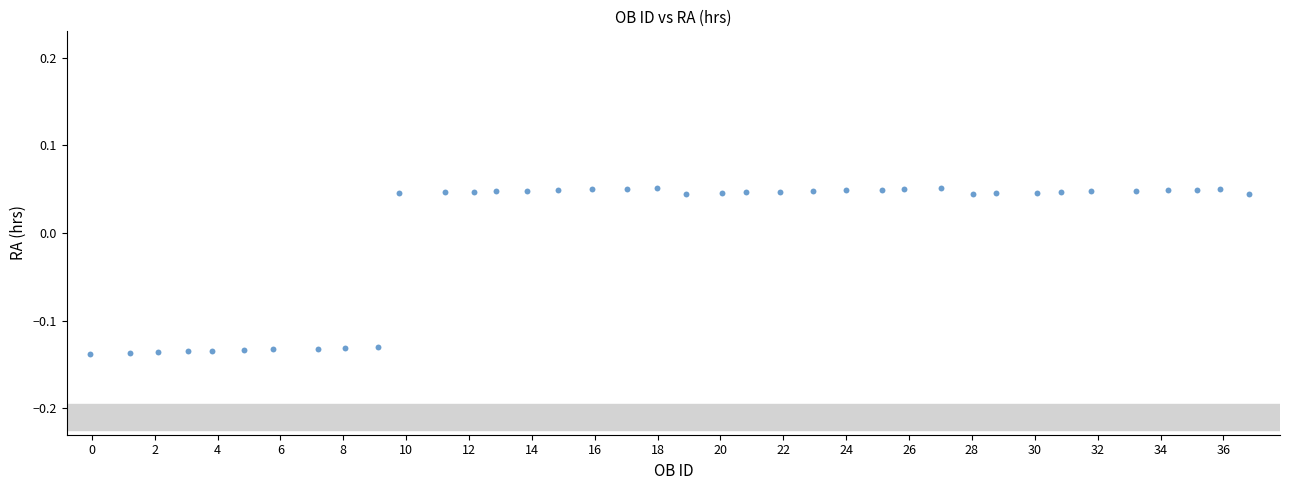

What is the range of X values (max minus min)?

36.9